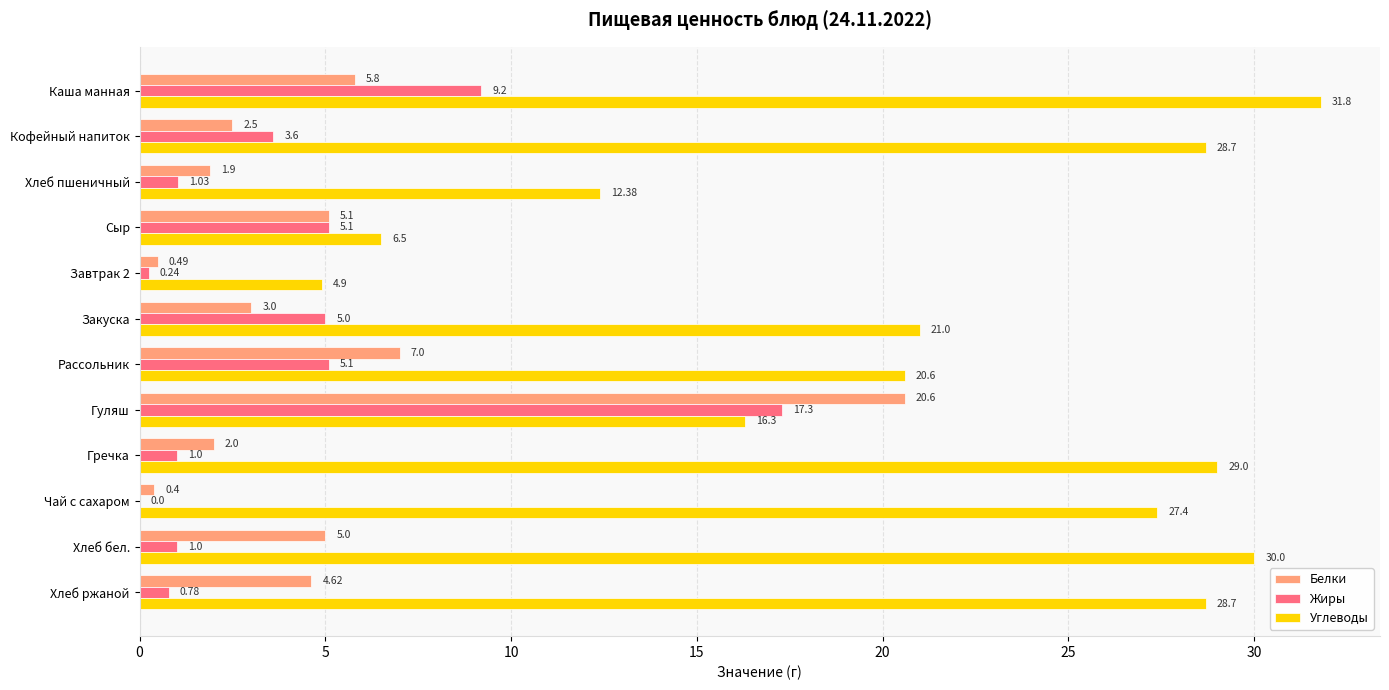

What are all the series names shown in the legend?

Белки, Жиры, Углеводы